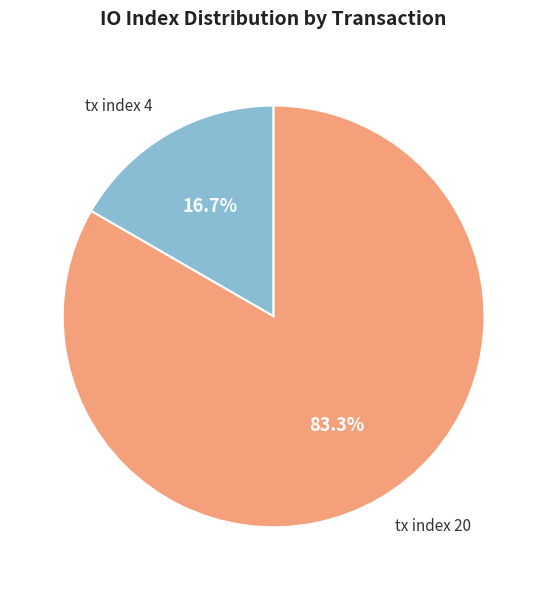

How many segments does this pie chart have?

2